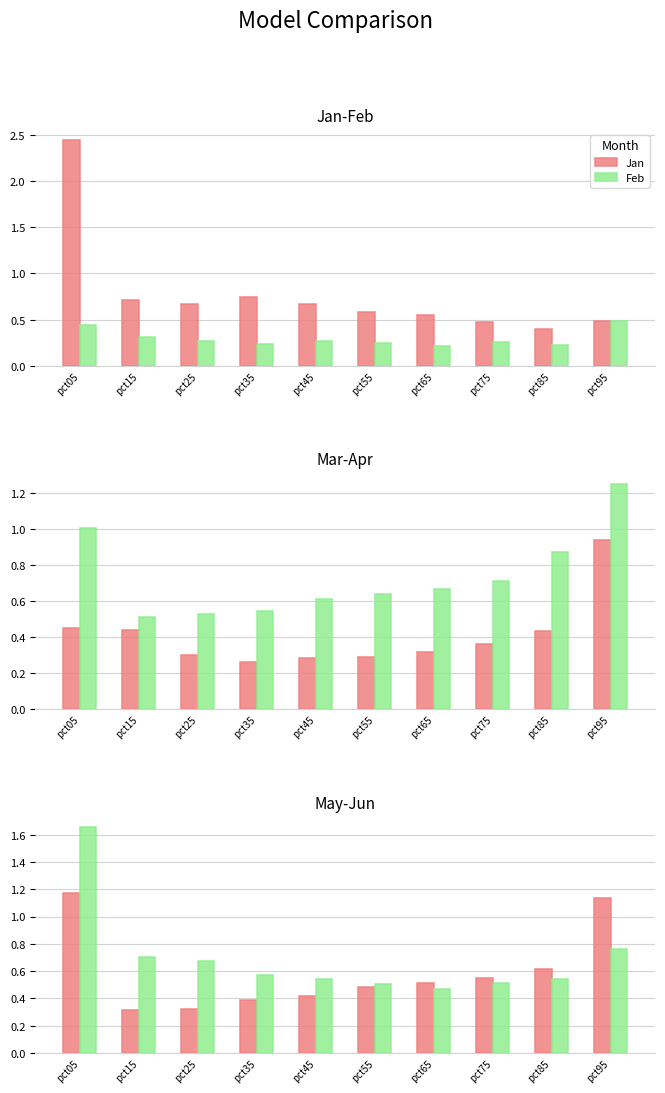

At which label does Jan reach its peak?

pct05